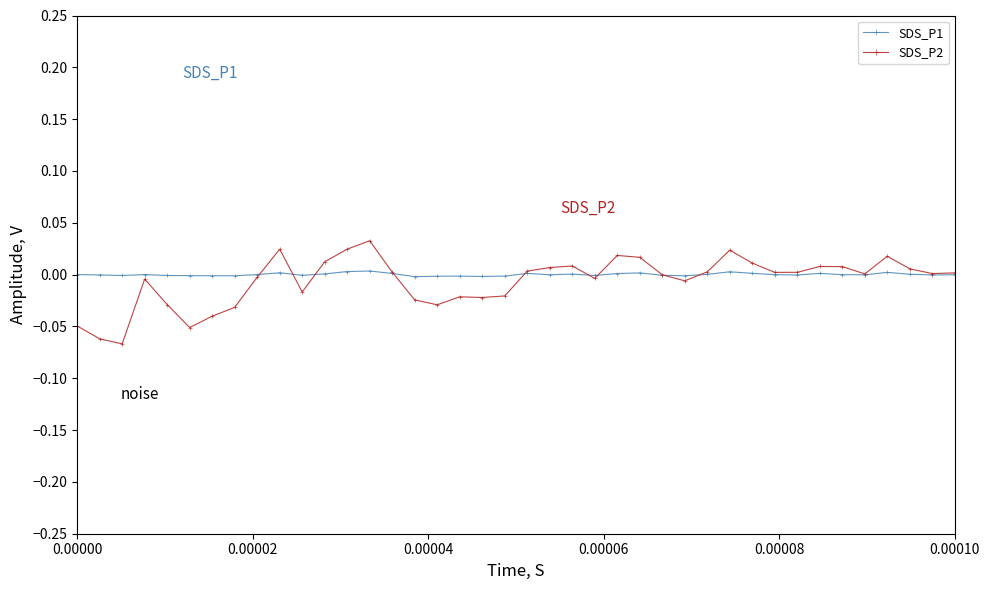

Which series has the widest spread of values?

SDS_P2